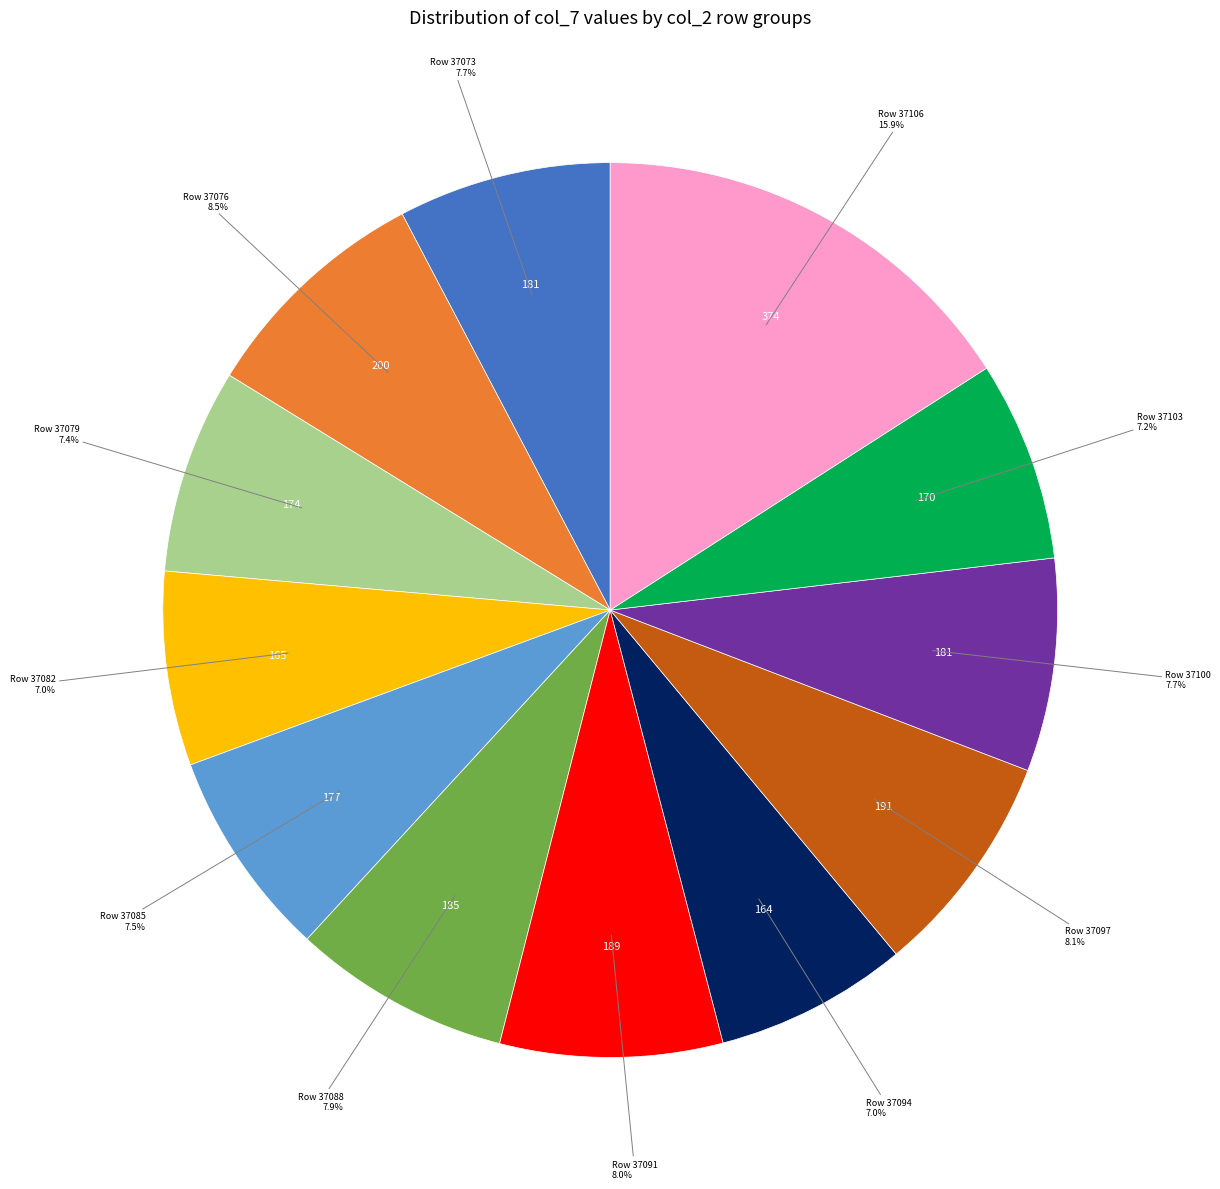

Does any single category account for the majority?

No